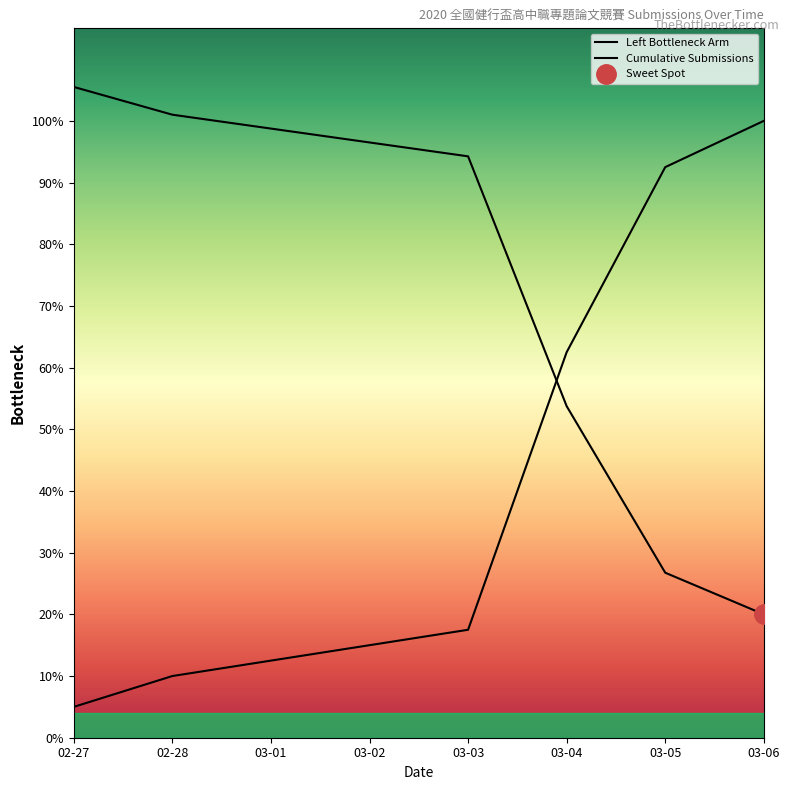

Which series has the largest total across all categories?

Left Bottleneck Arm